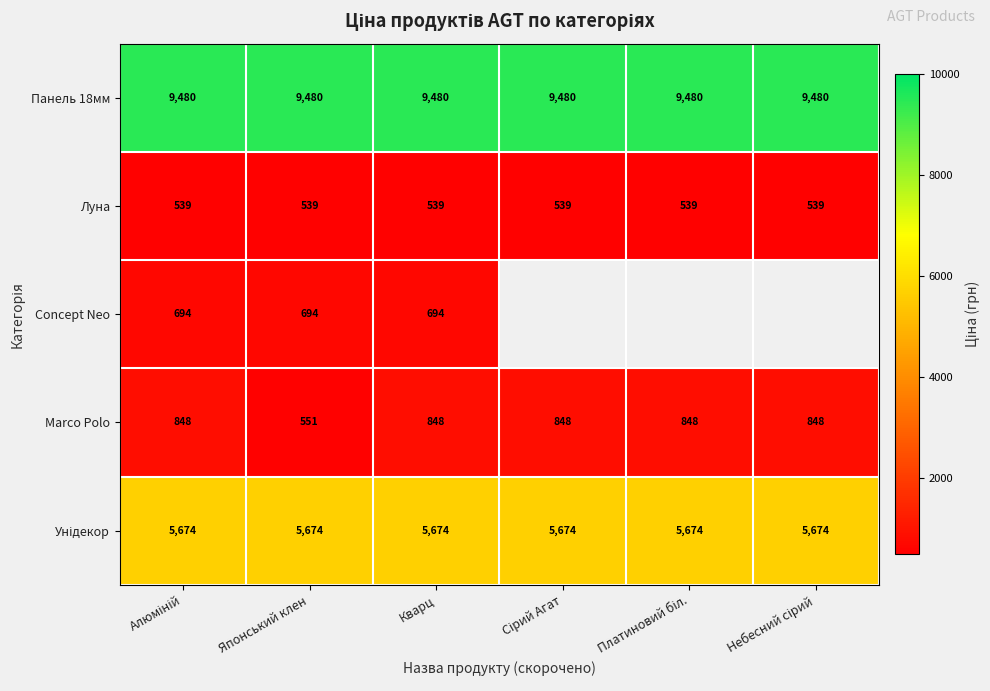

What is the spread (max minus min) of values at Кварц?

8941.0